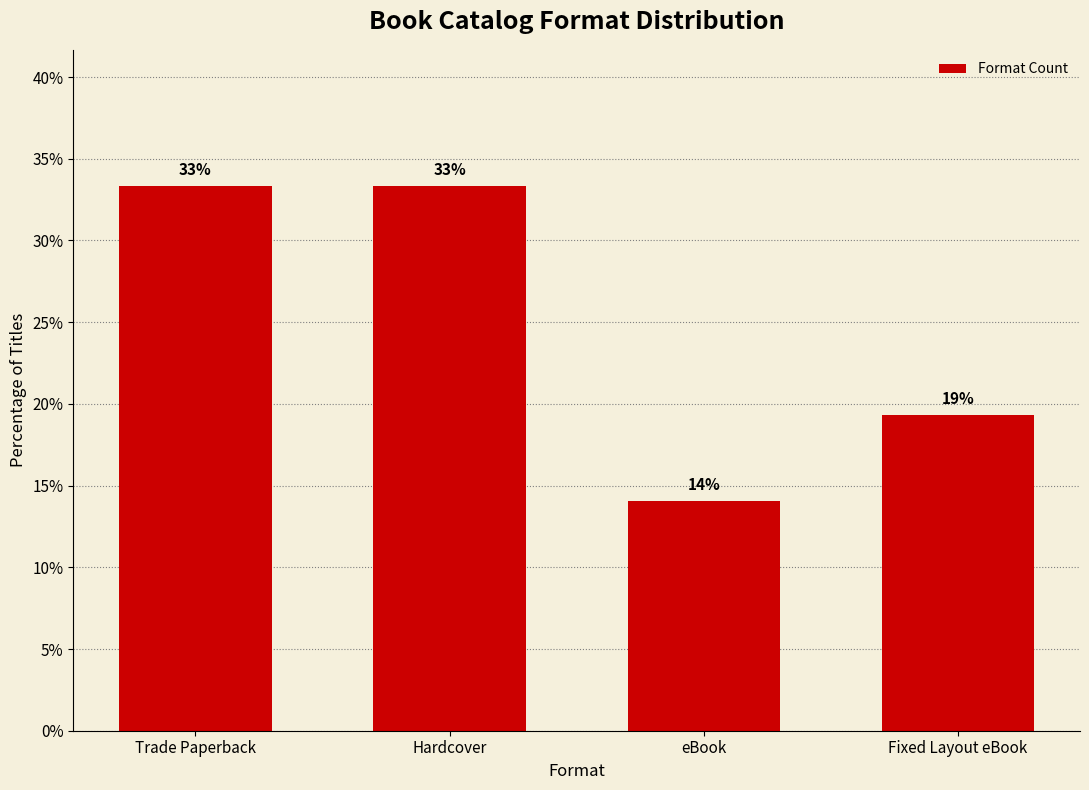

What position from the right is Trade Paperback?

4